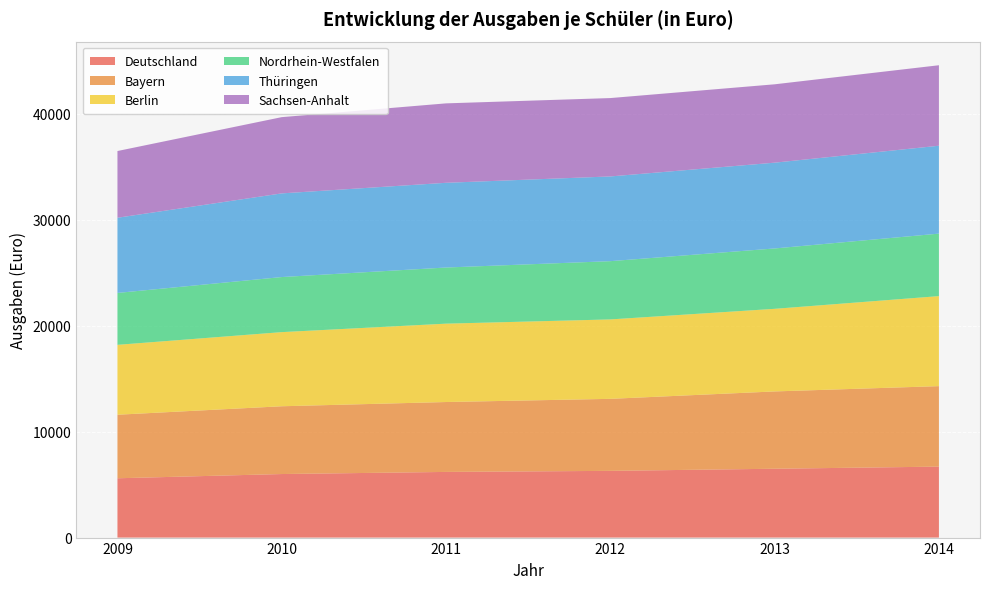

Reading right to left, extract all data points from this chart.

Deutschland: 2014=6700	2013=6500	2012=6300	2011=6200	2010=6000	2009=5600
Bayern: 2014=7600	2013=7300	2012=6800	2011=6600	2010=6400	2009=6000
Berlin: 2014=8500	2013=7800	2012=7500	2011=7400	2010=7000	2009=6600
Nordrhein-Westfalen: 2014=5900	2013=5700	2012=5500	2011=5300	2010=5200	2009=4900
Thüringen: 2014=8300	2013=8100	2012=8000	2011=8000	2010=7900	2009=7100
Sachsen-Anhalt: 2014=7600	2013=7400	2012=7400	2011=7500	2010=7200	2009=6300